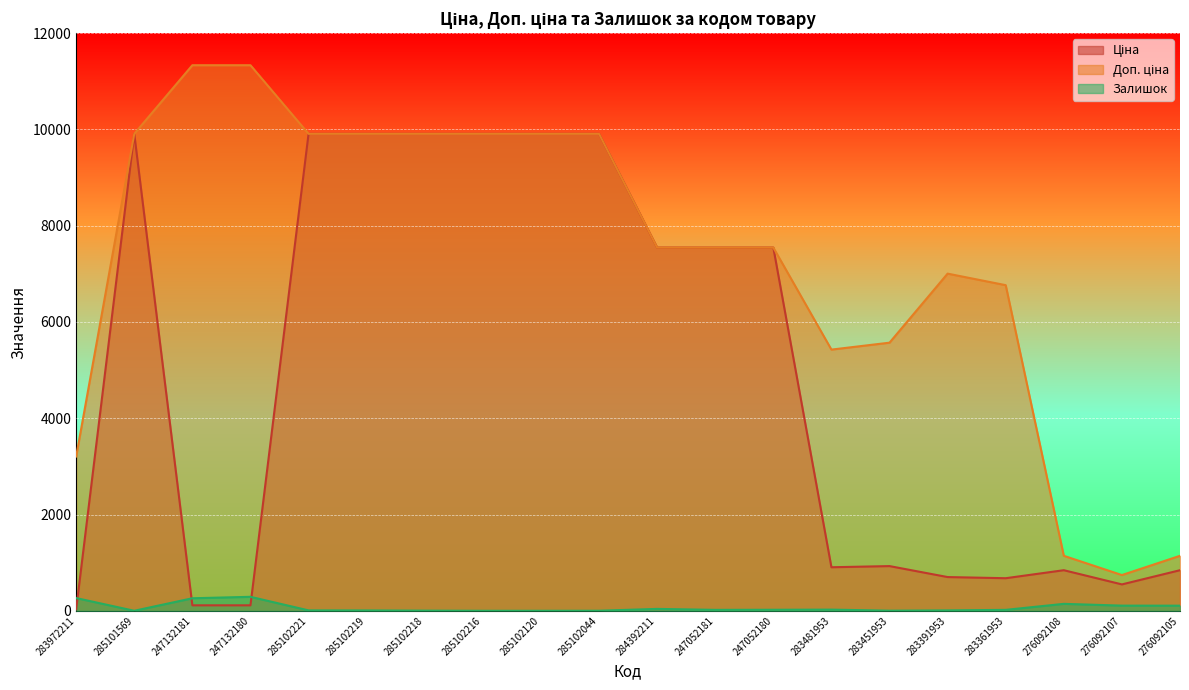

What is the value of the Ціна point at the 16th from the left?

700.4